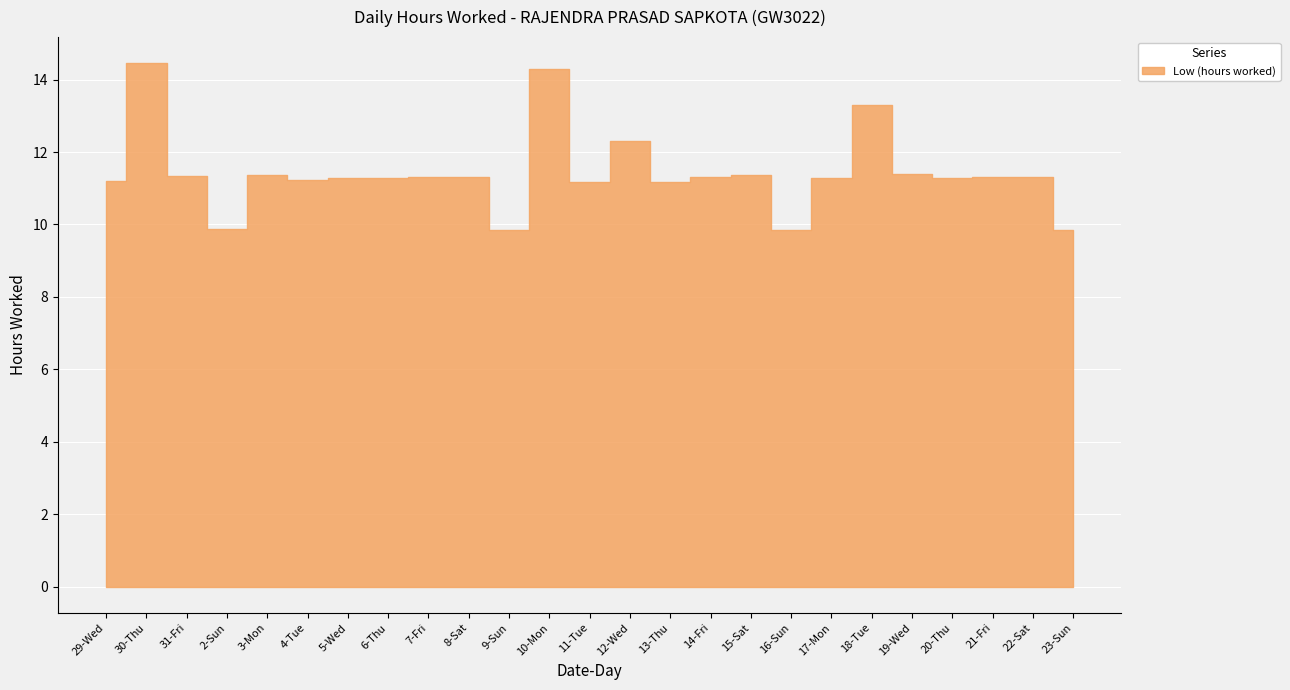

Between 5-Wed and 23-Sun, which is larger?

5-Wed